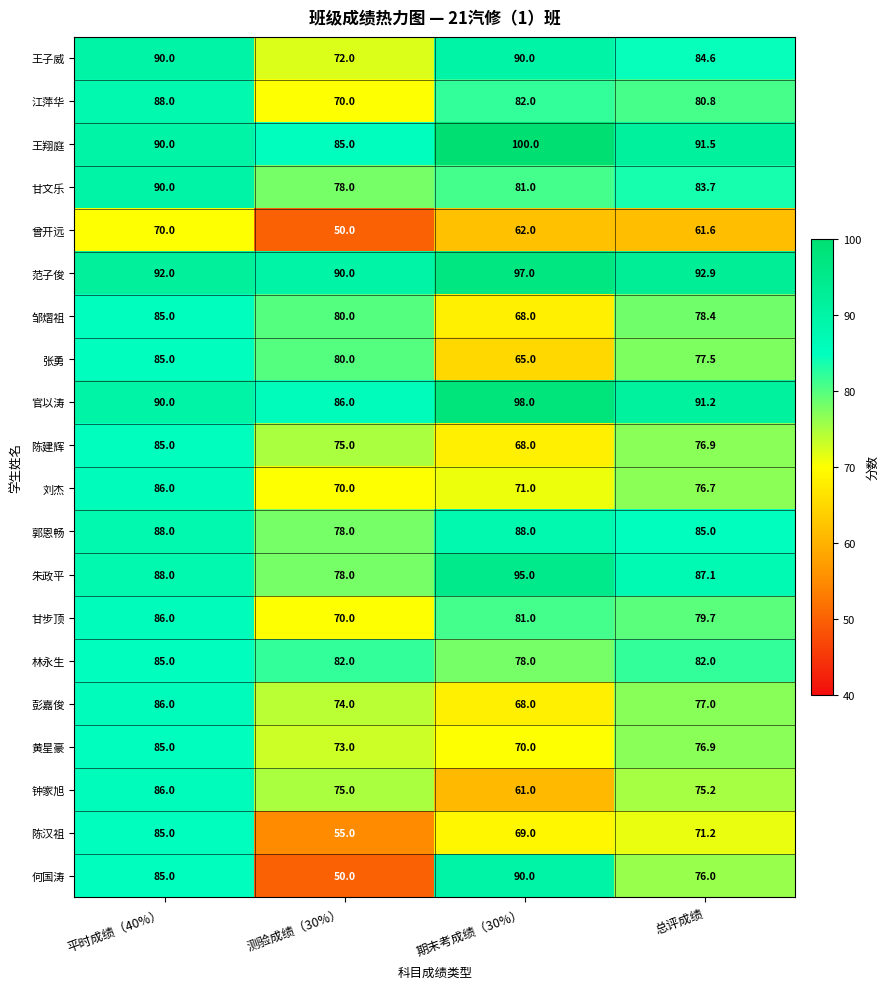

What is the maximum value shown in the chart?

100.0